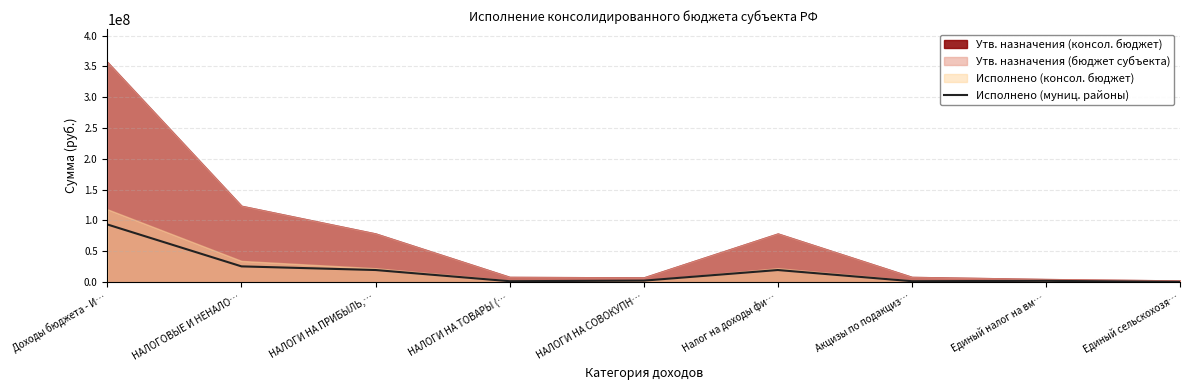

What is the sum of the values at Единый налог на вм… and НАЛОГИ НА ПРИБЫЛЬ,…?

21514506.1